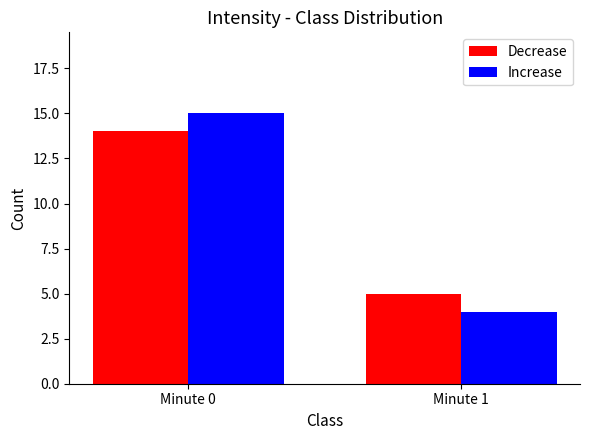

What is the average value of the Increase series?

10